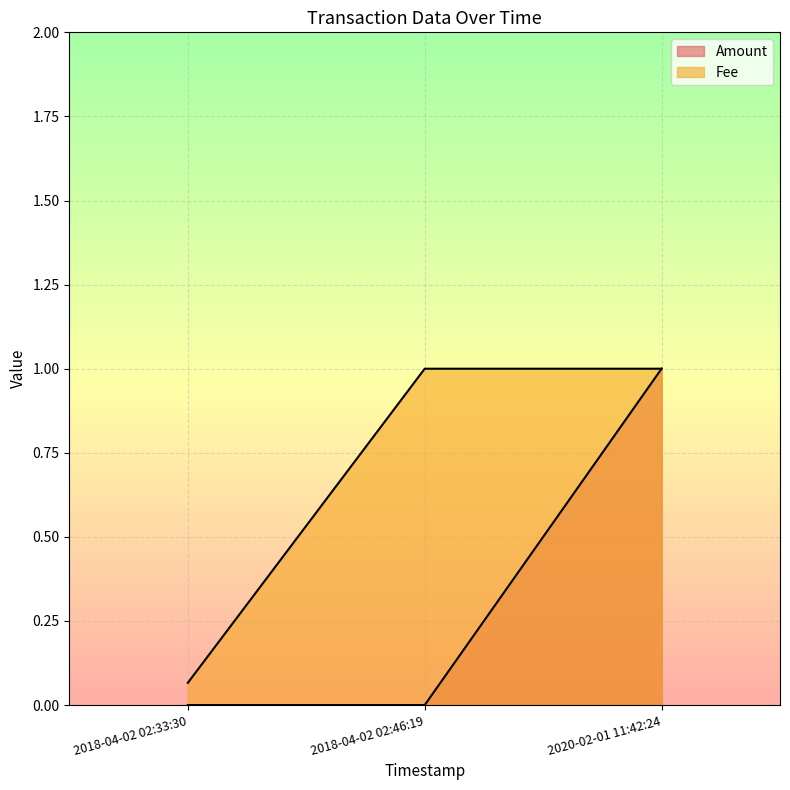

At how many categories does at least one series exceed 0?

3